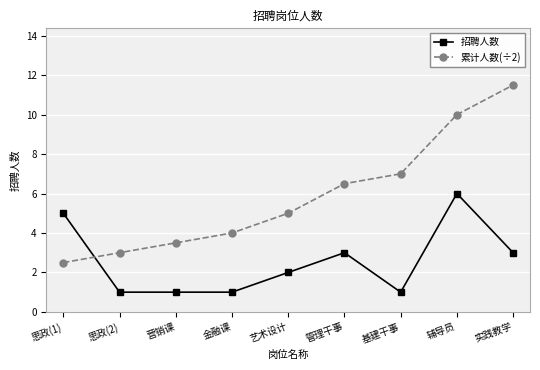

Reading left to right, list all the values displayed in this chart.

招聘人数: 思政(1)=5.0	思政(2)=1.0	营销课=1.0	金融课=1.0	艺术设计=2.0	管理干事=3.0	基建干事=1.0	辅导员=6.0	实践教学=3.0
累计人数(÷2): 思政(1)=2.5	思政(2)=3.0	营销课=3.5	金融课=4.0	艺术设计=5.0	管理干事=6.5	基建干事=7.0	辅导员=10.0	实践教学=11.5